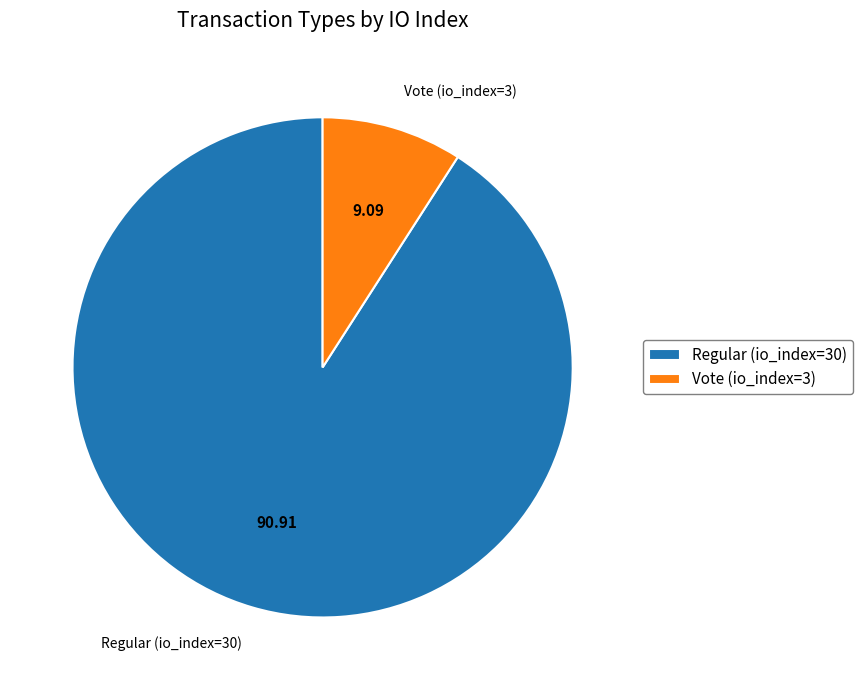

Rank the categories by value from lowest to highest.

Vote (io_index=3), Regular (io_index=30)